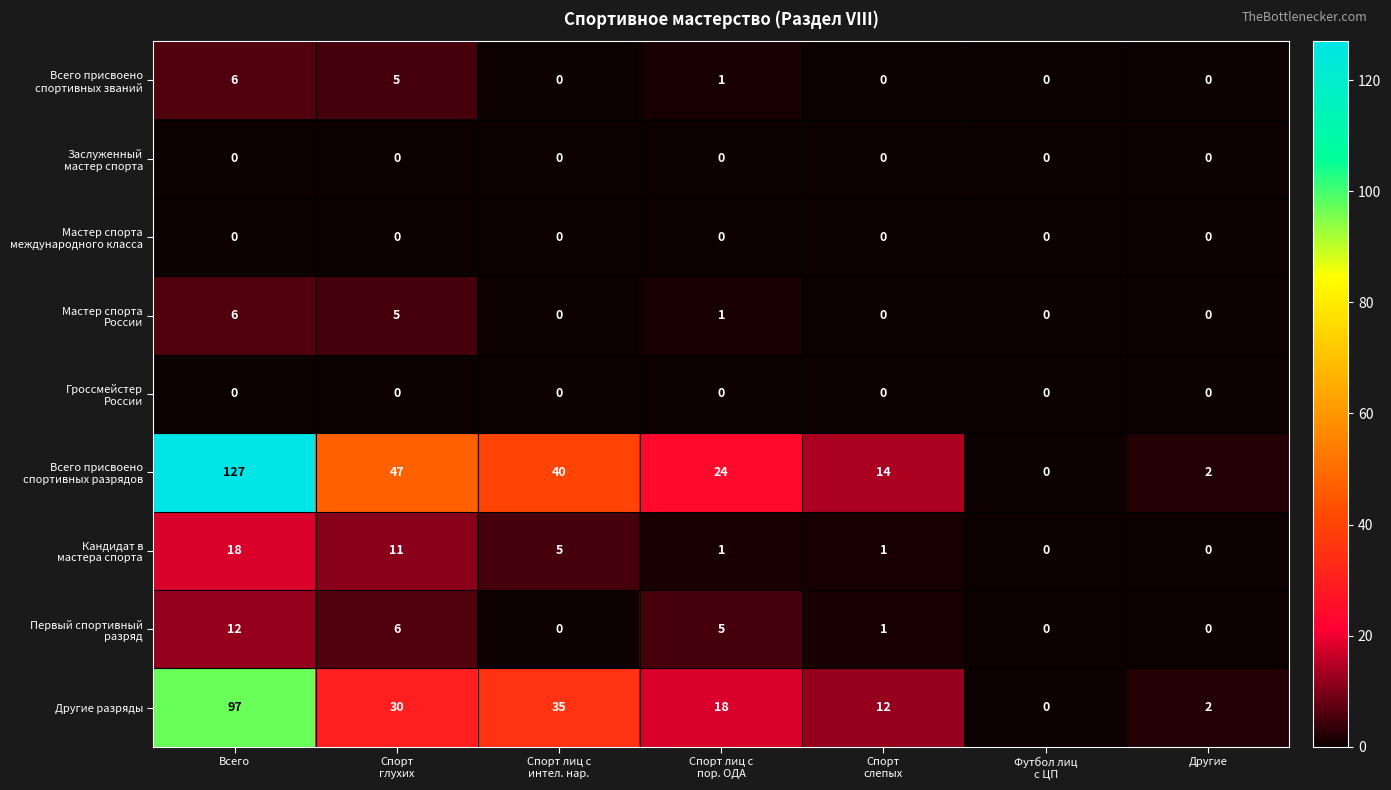

At which category is the sum across all series the highest?

Всего